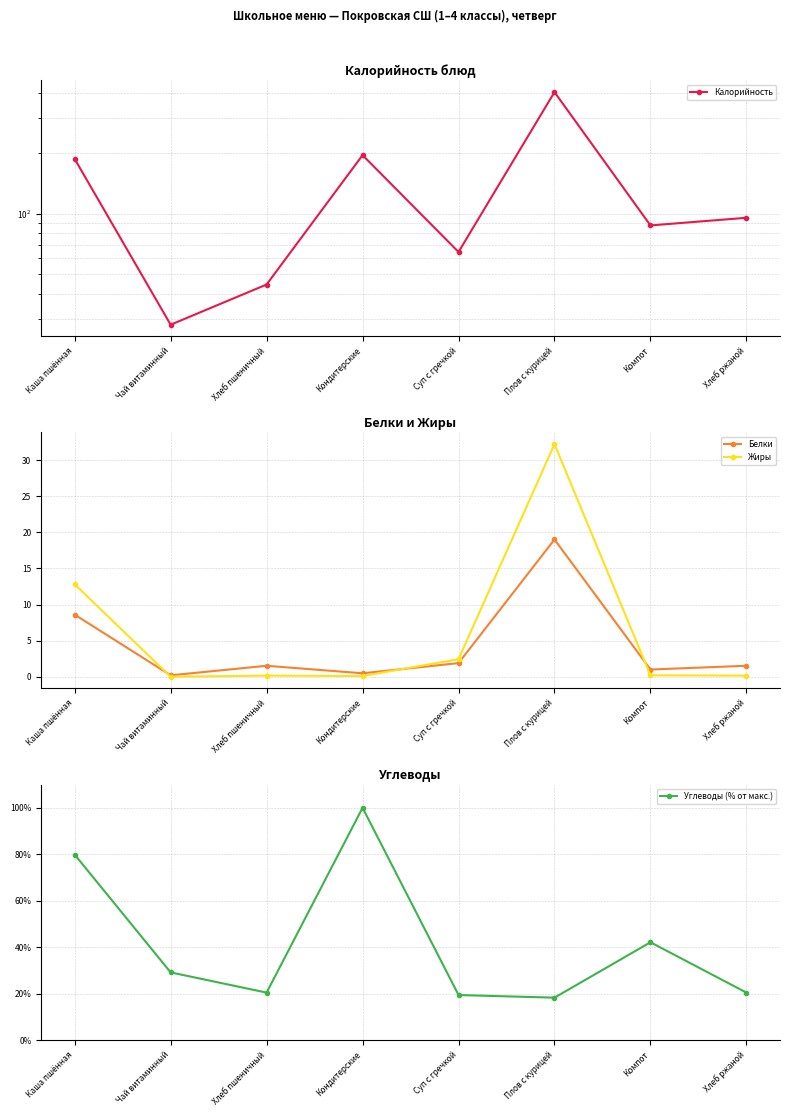

Which series has the widest spread of values?

Калорийность